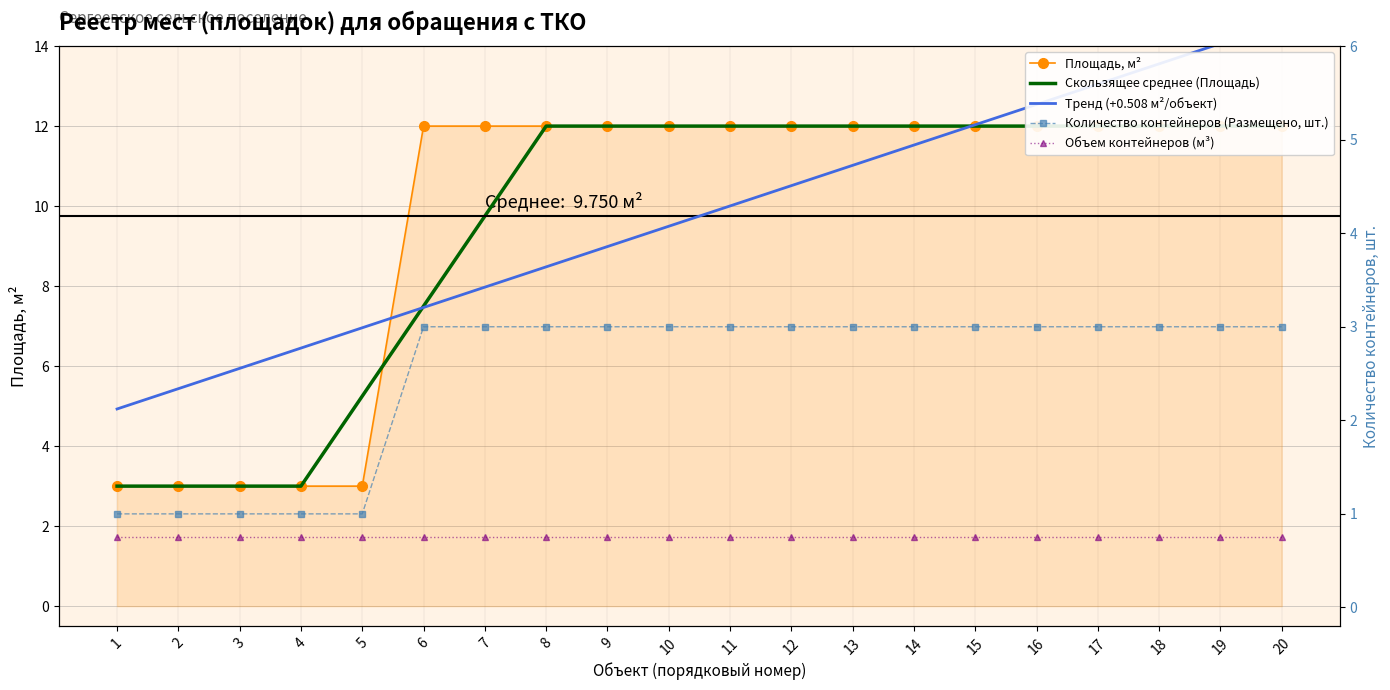

What is the minimum value for Объем контейнеров (м³)?

0.8